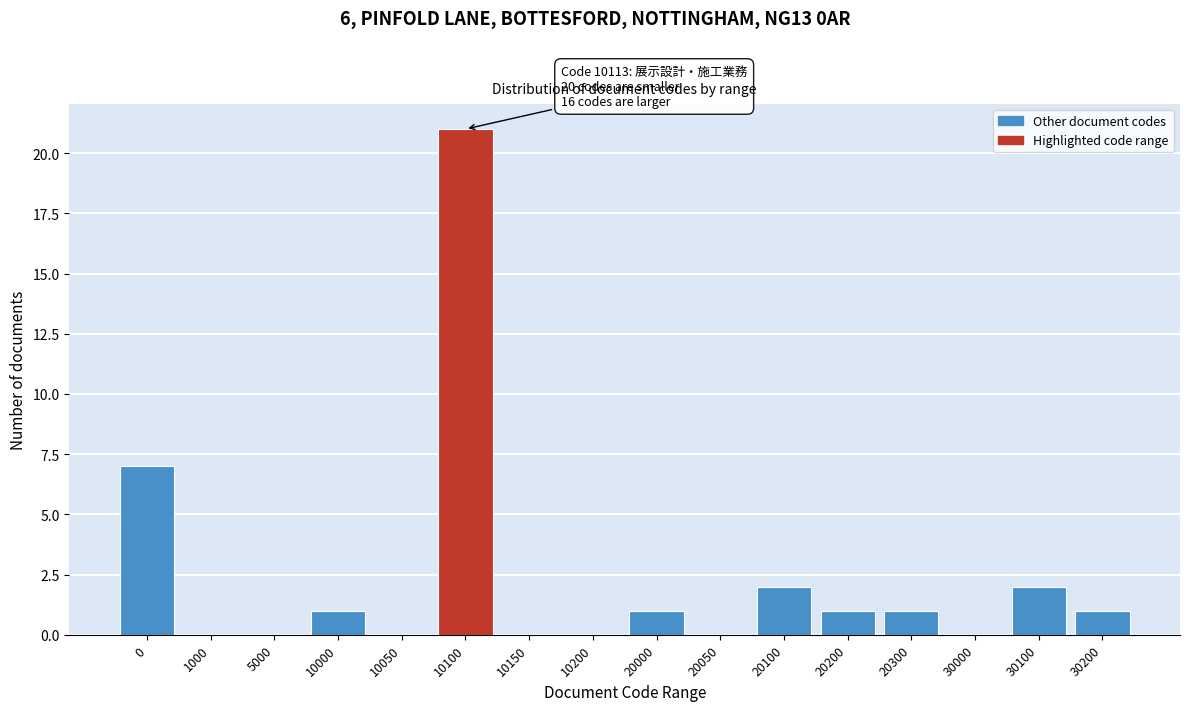

Reading left to right, transcribe all the data shown in this chart.

0=7	1000=0	5000=0	10000=1	10050=0	10100=21	10150=0	10200=0	20000=1	20050=0	20100=2	20200=1	20300=1	30000=0	30100=2	30200=1